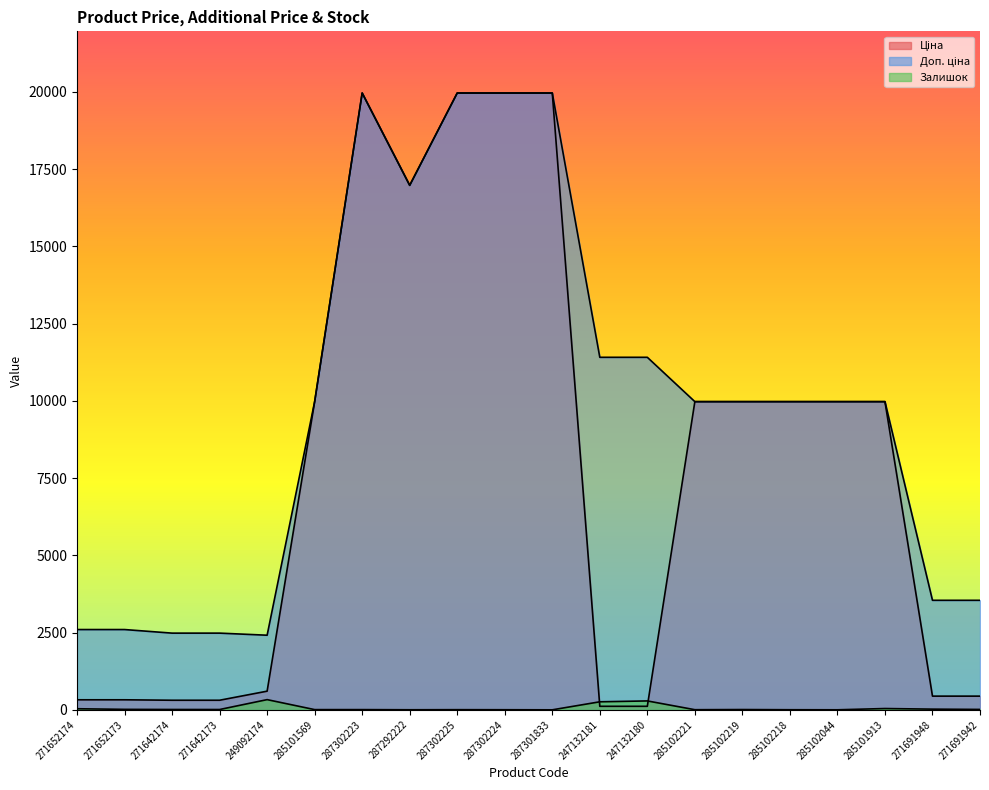

What position from the left is 287302225?

9